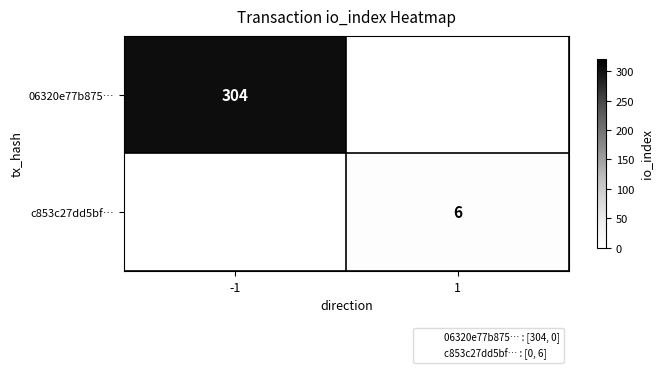

At which label is 06320e77b875… closest to 304?

-1